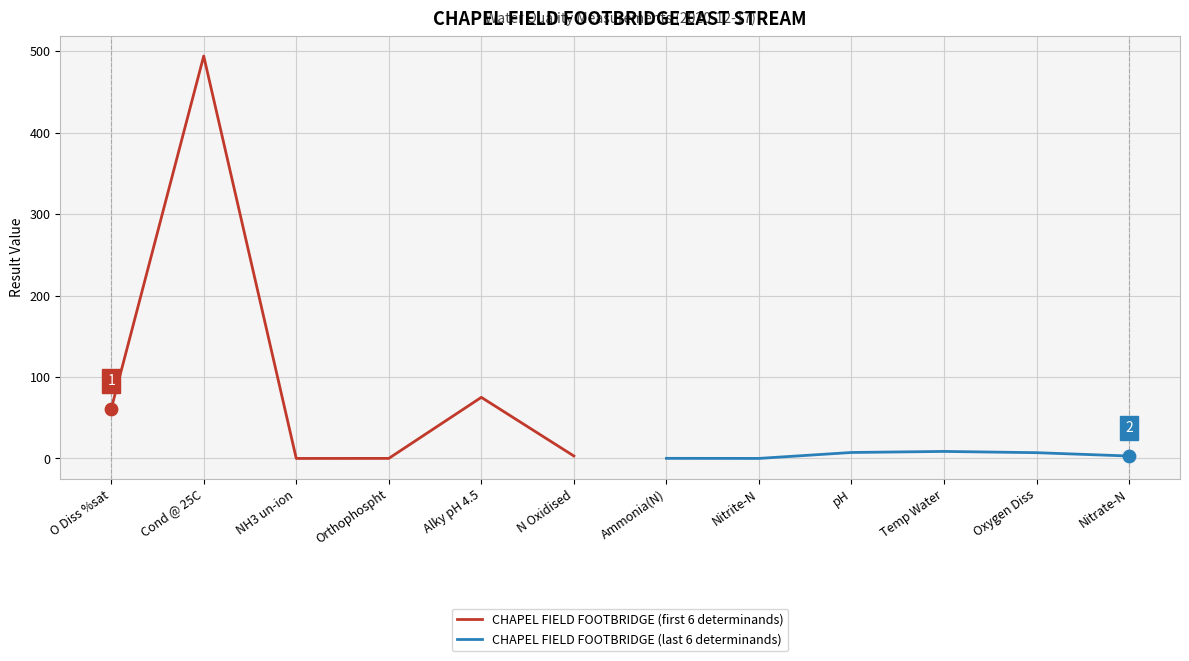

At how many categories does at least one series exceed 320?

1